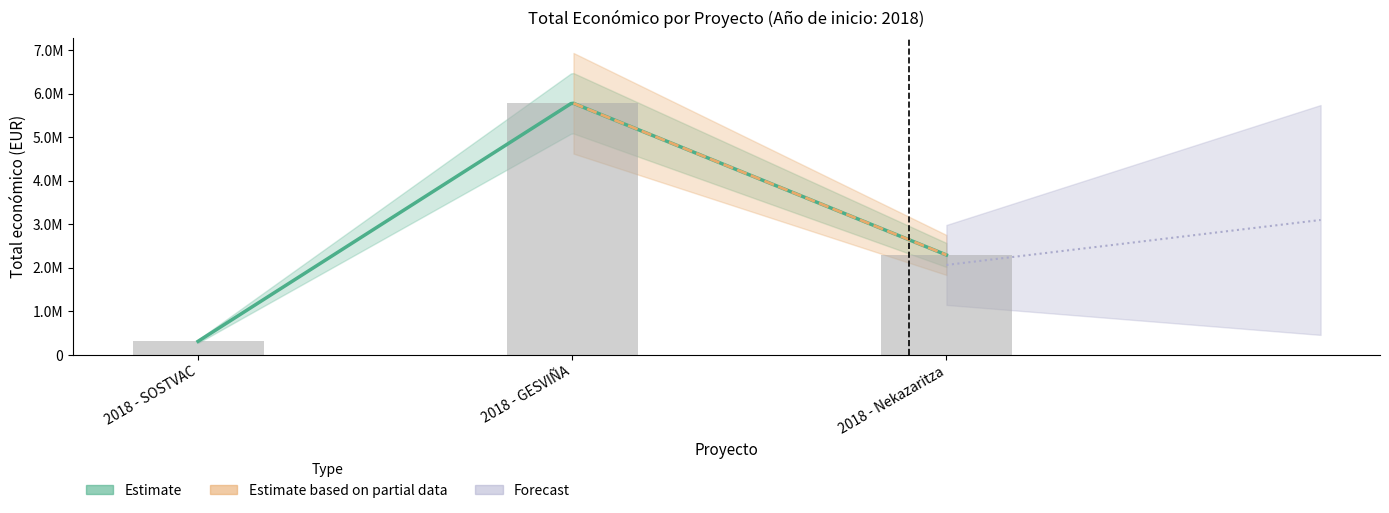

True or false: the data shows 311553 at 2018 - SOSTVAC.

True